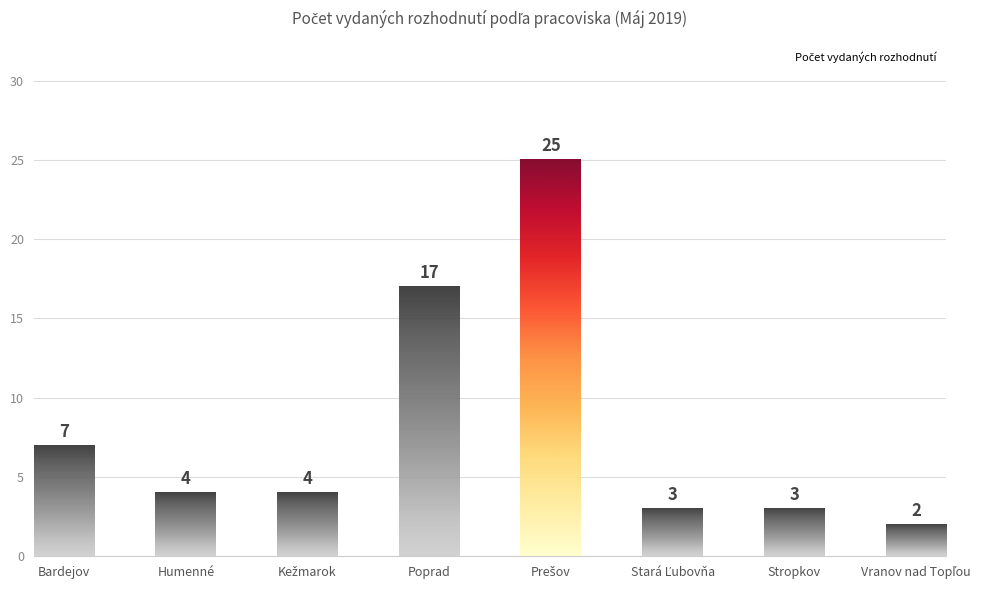

What is the maximum value shown in the chart?

25